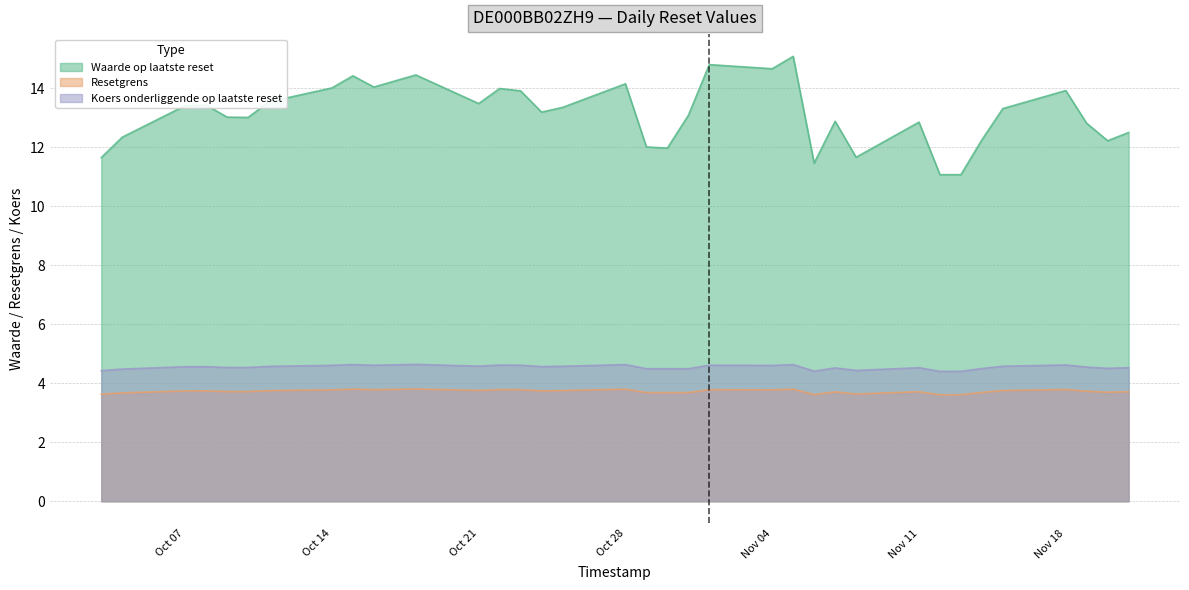

Which has a higher value, 2024-10-30 or 2024-10-29?

2024-10-29